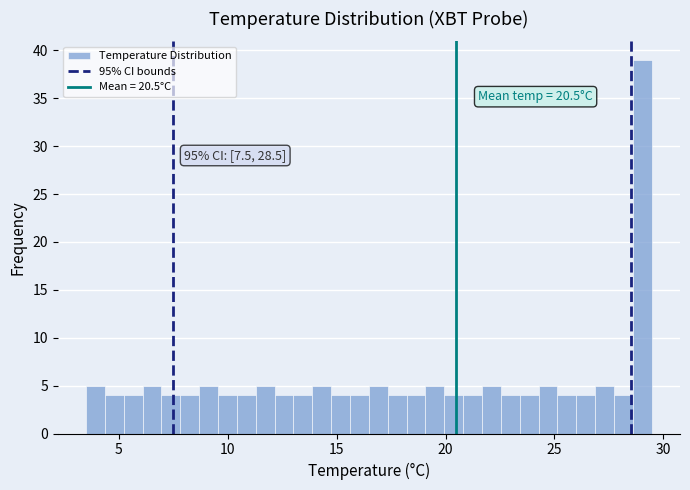

Read against the x-axis, roughly where is the centre of the tallest bar?

29.0